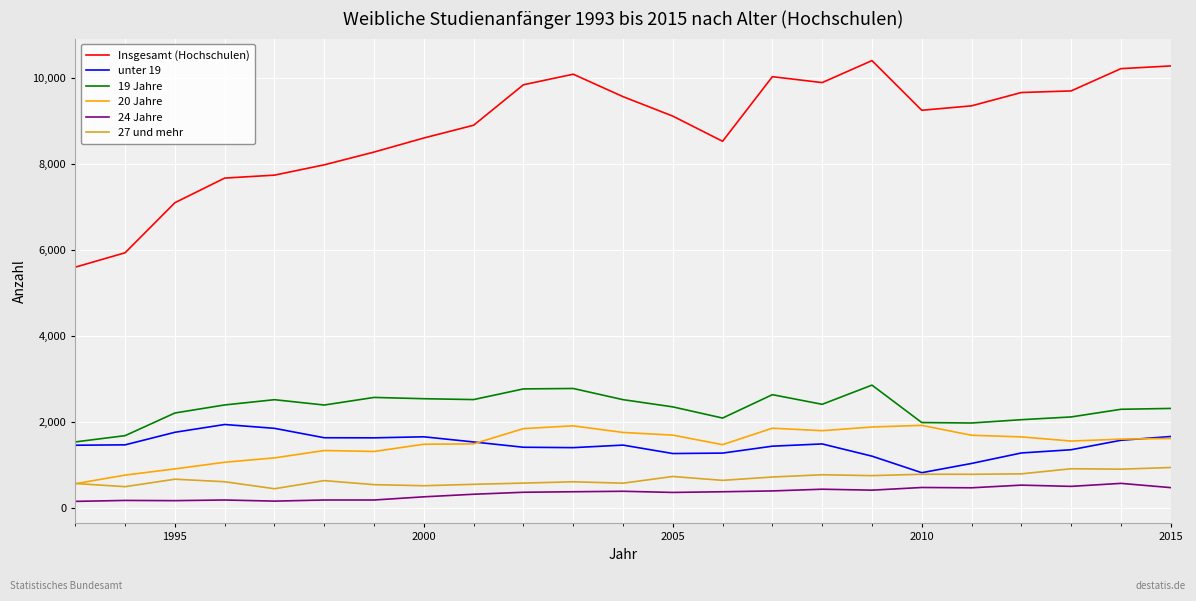

True or false: 19 Jahre and 24 Jahre cross at least once.

False